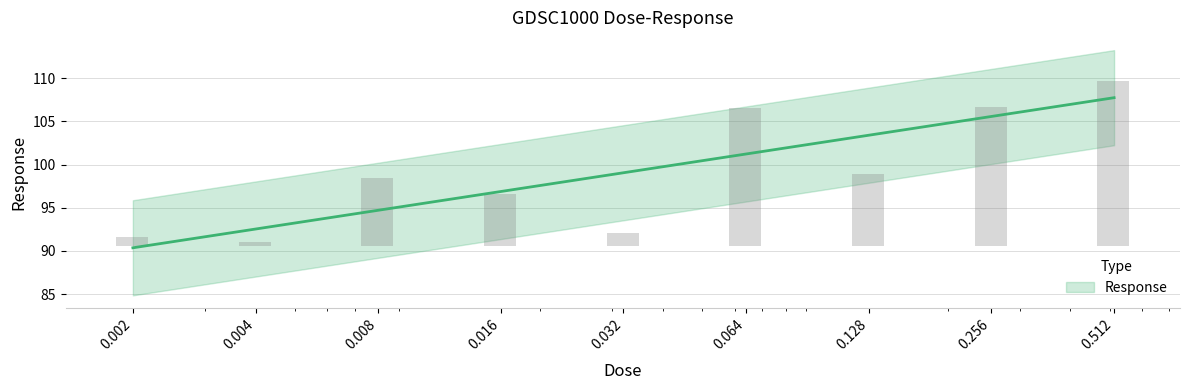

Reading left to right, transcribe all the data shown in this chart.

0.002=1.0	0.004=0.5	0.008=8.0	0.016=6.0	0.032=1.5	0.064=16.0	0.128=8.4	0.256=16.2	0.512=19.2